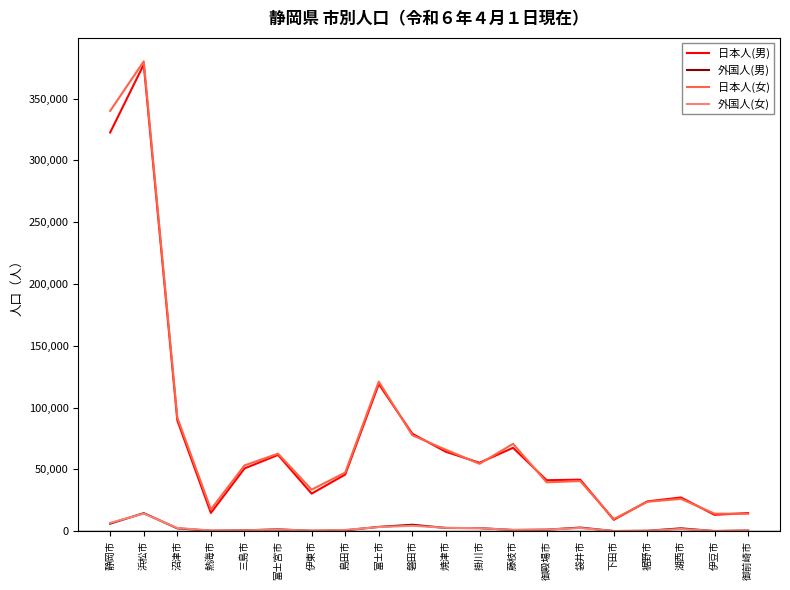

The value of 日本人(女) at 裾野市 is 37061. True or false?

False